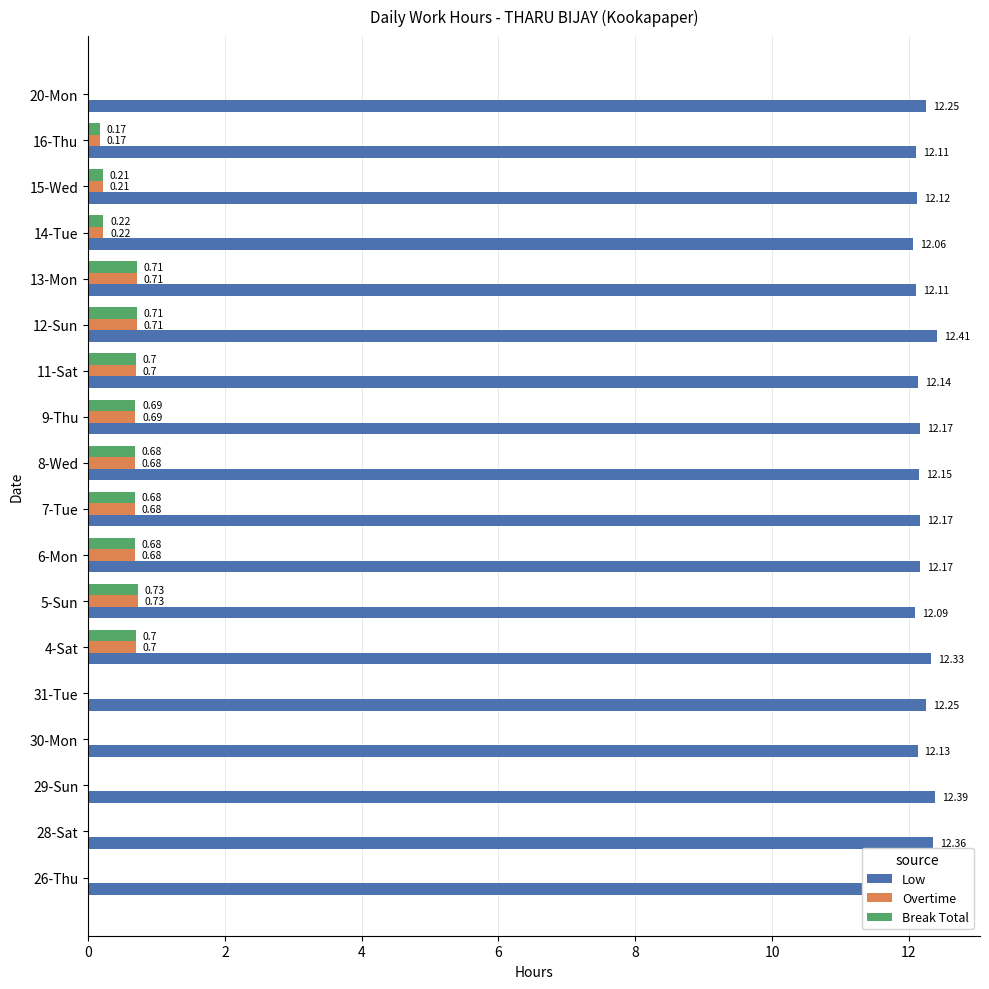

At how many categories does at least one series exceed 2?

18